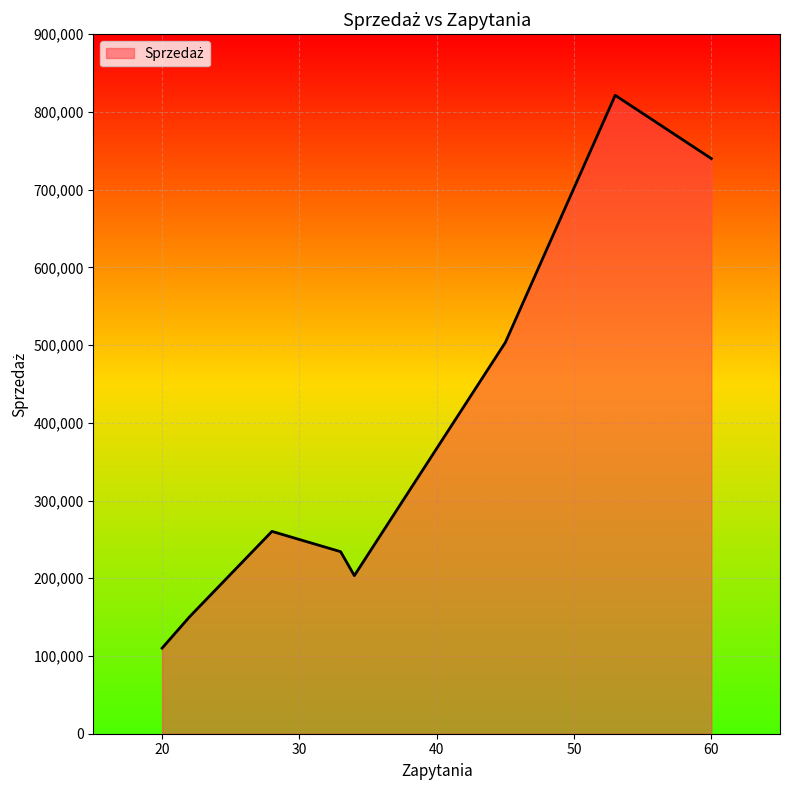

What is the maximum value shown in the chart?

821420